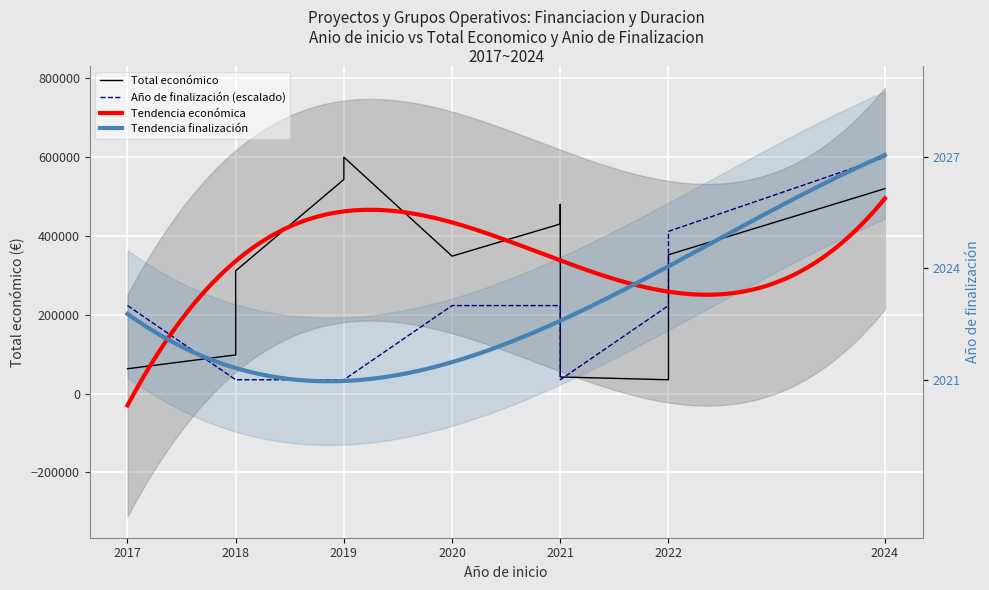

At 2021, list the series in order from smallest to largest.

Ano de finalizacion, Total economico